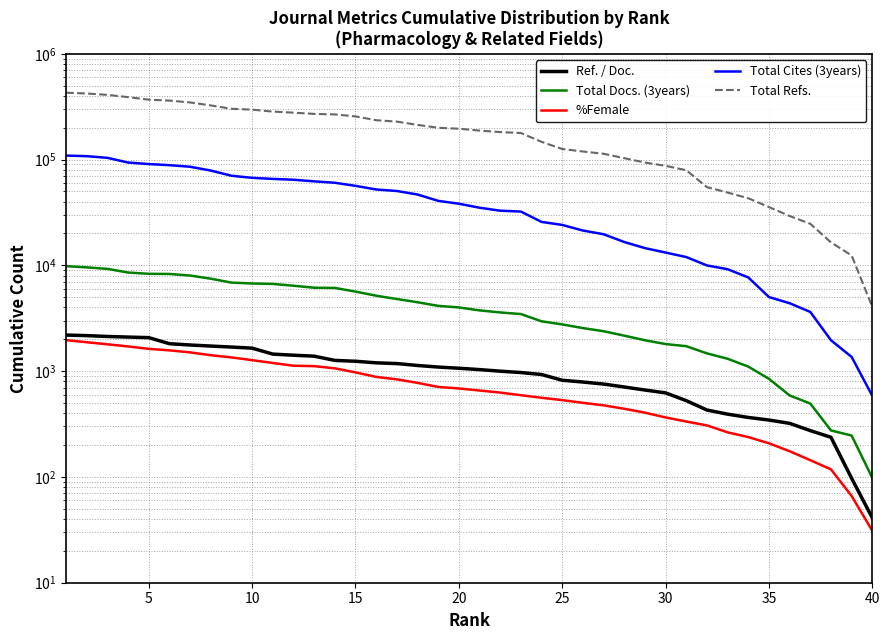

Is it true that Total Refs. equals 130122 at 0?

False